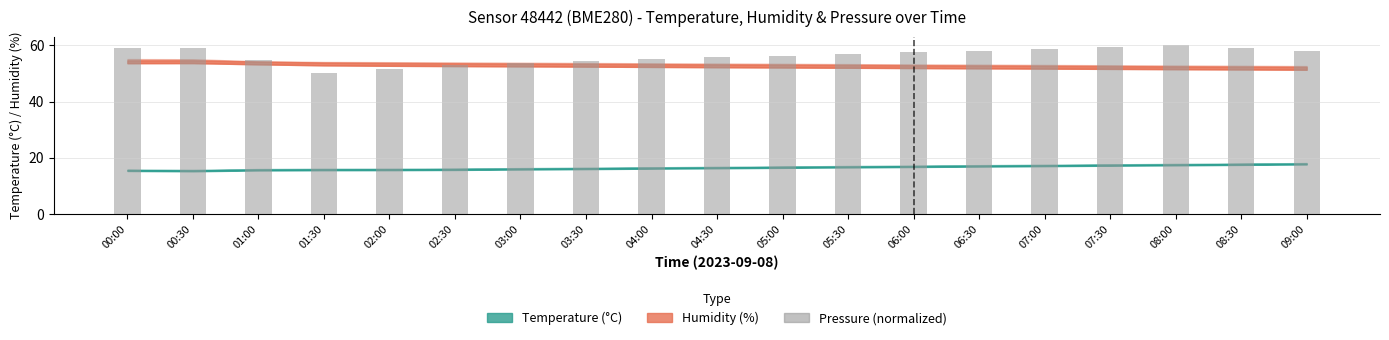

Which label corresponds to the largest value in the chart?

08:00